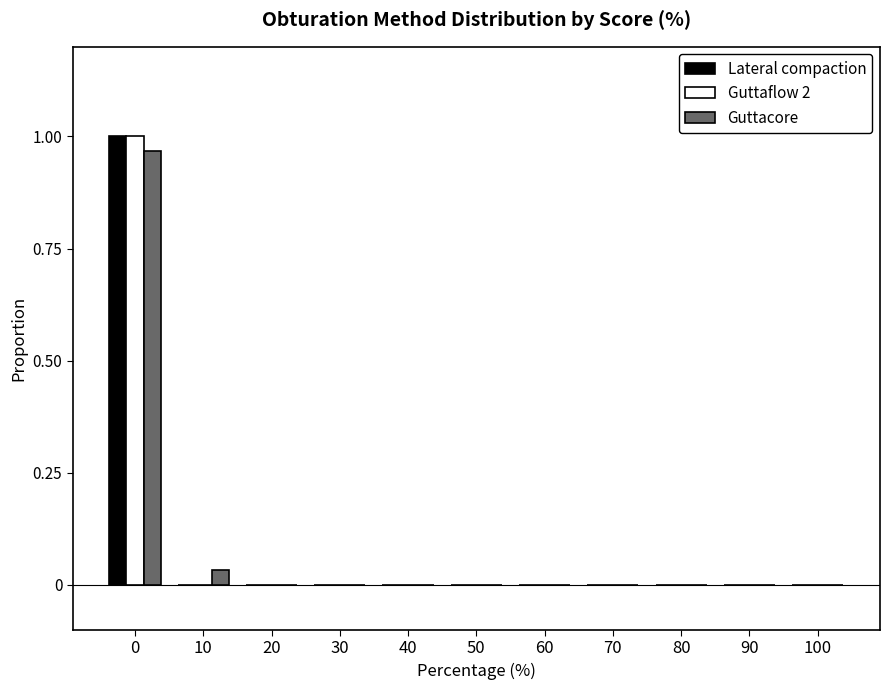

How many groups of bars are there?

11